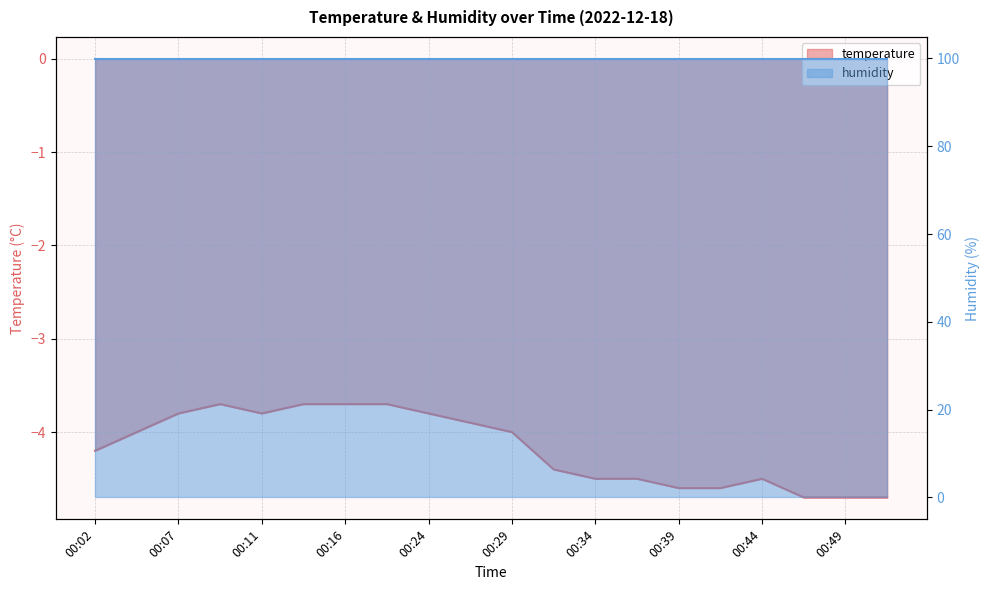

The chart shows a value of -4.6 at 00:41. True or false?

True